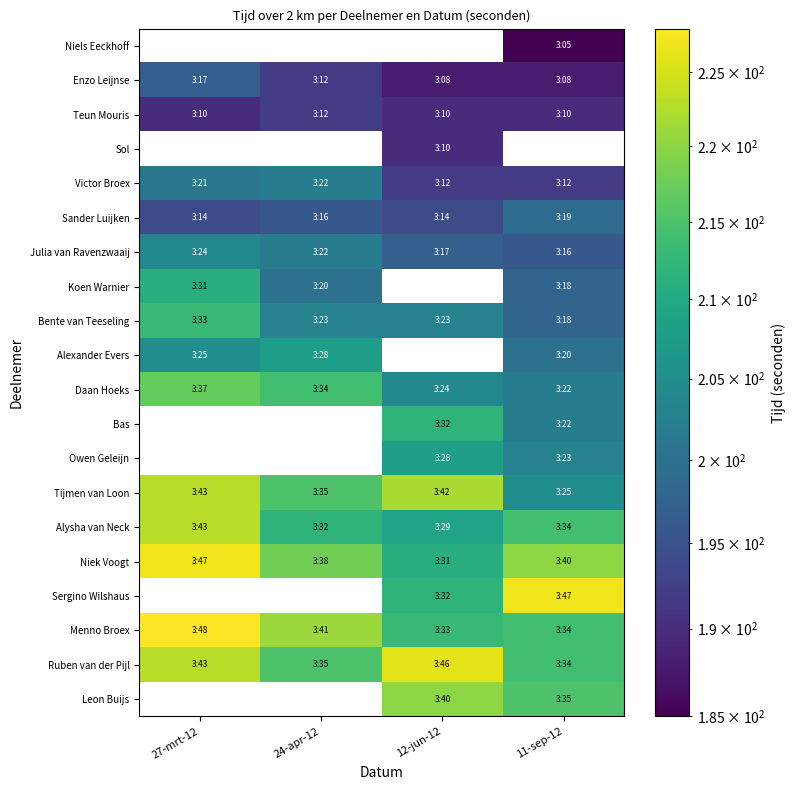

Which series has the largest range (max minus min)?

Tijmen van Loon